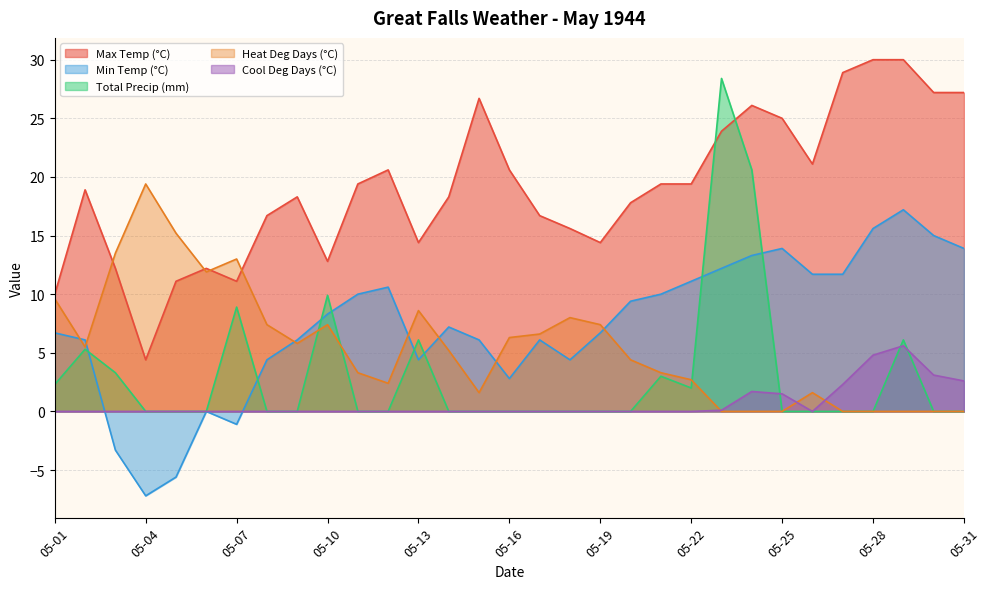

Rank the categories by Cool Deg Days (°C) value from highest to lowest.

05-29, 05-28, 05-30, 05-31, 05-27, 05-24, 05-25, 05-23, 05-01, 05-02, 05-03, 05-04, 05-05, 05-06, 05-07, 05-08, 05-09, 05-10, 05-11, 05-12, 05-13, 05-14, 05-15, 05-16, 05-17, 05-18, 05-19, 05-20, 05-21, 05-22, 05-26